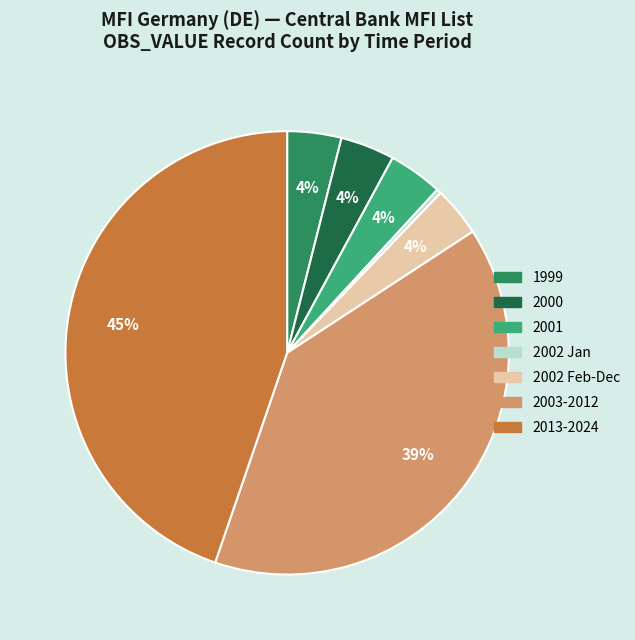

To the nearest percent, what is the average slice percentage?

14%